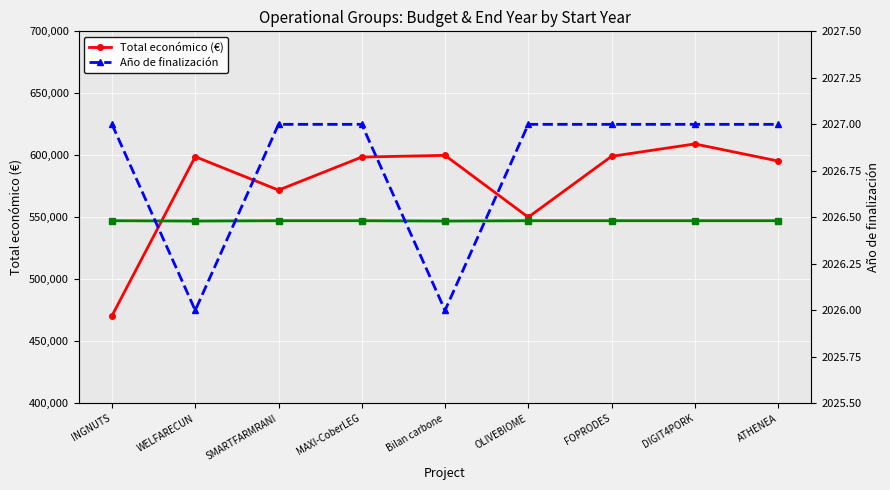

How many Año de finalización values are between 2027 and 2028?

7